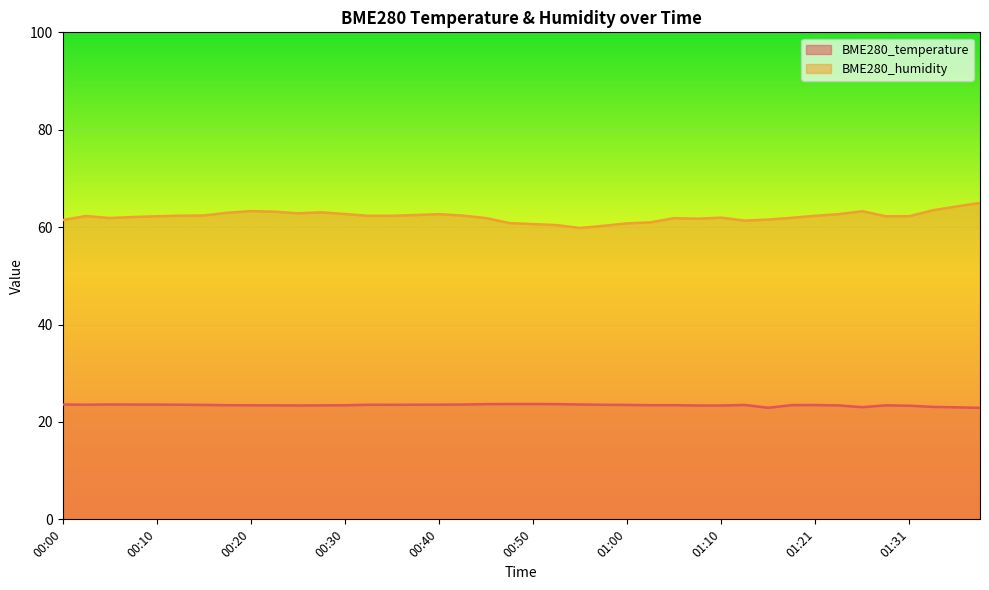

What is the value of the BME280_temperature point at the 17th from the left?

23.6